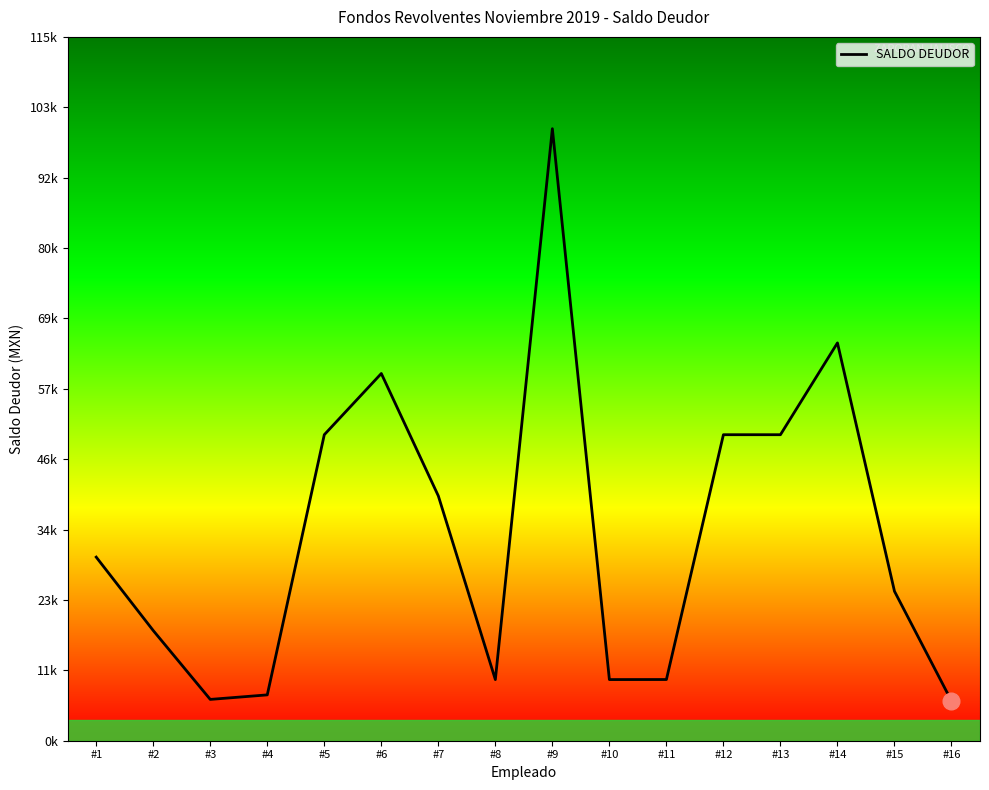

At which label is the value closest to 53248?

#5